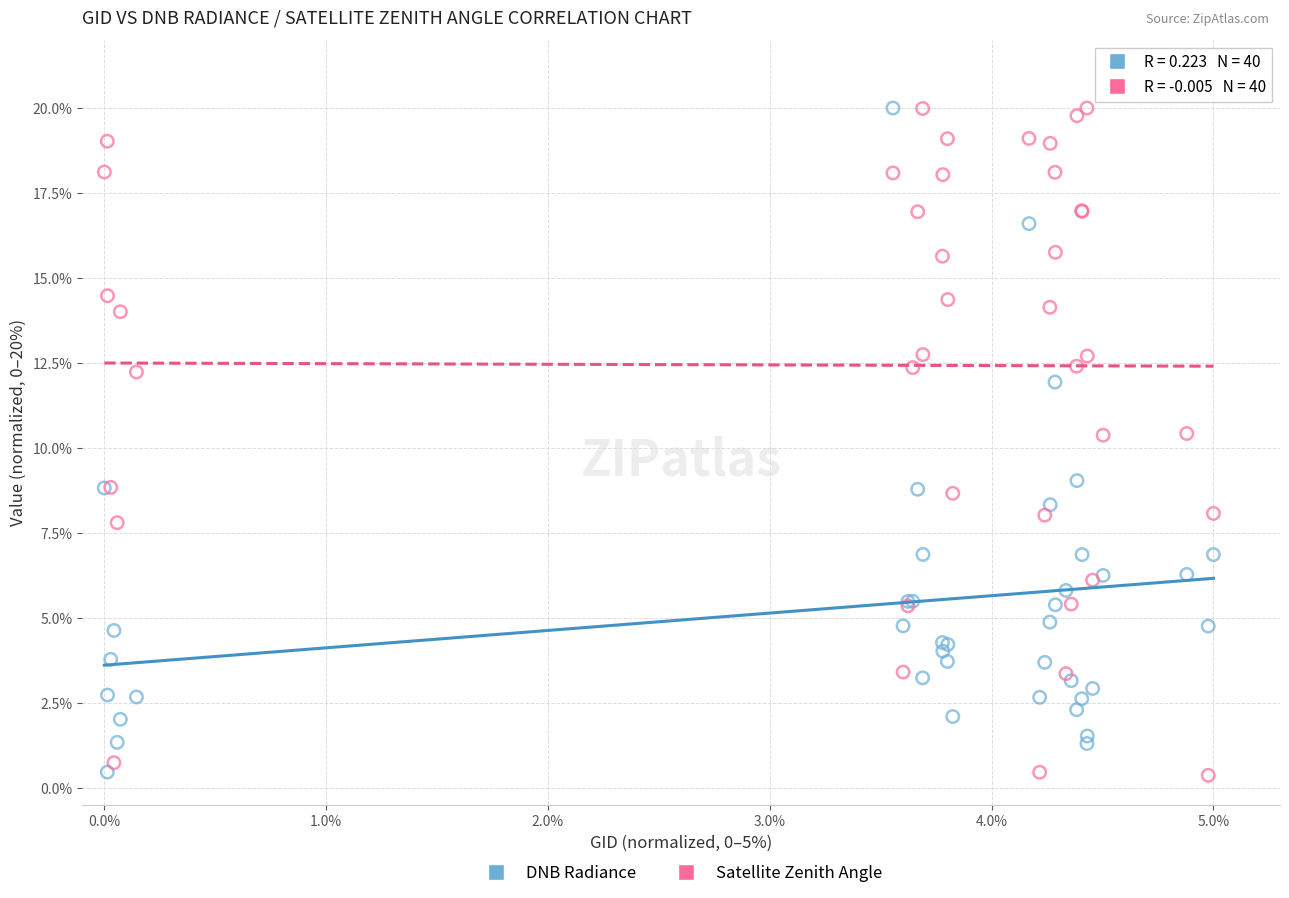

What is the X range (max minus min) for the scatter plot?

5.0